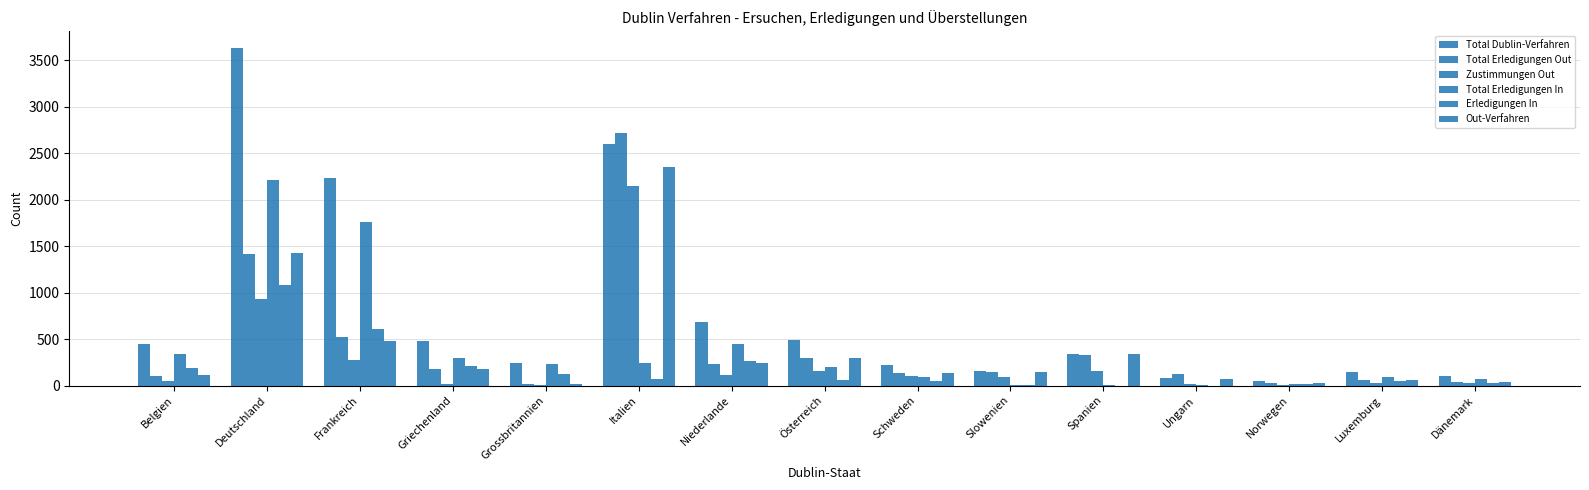

What is the average value of the Total Erledigungen In series?

399